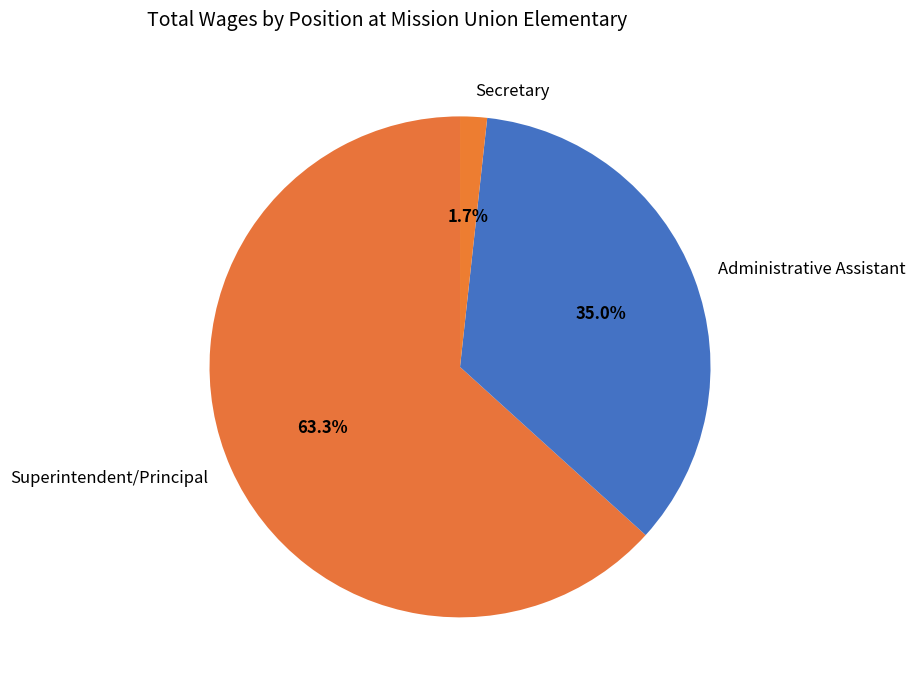

Does Administrative Assistant represent more than half of the total?

No